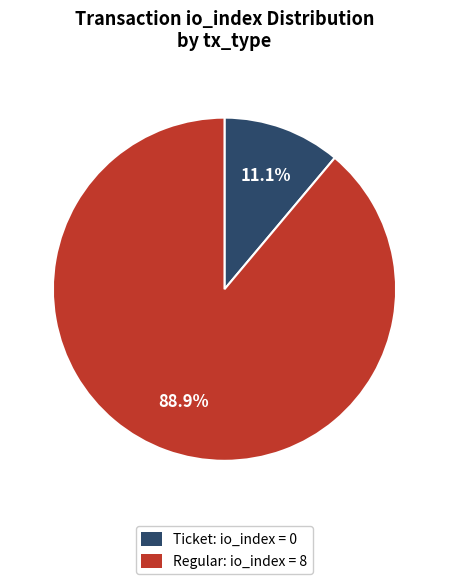

To the nearest percent, what is the difference between the largest and smallest slice percentages?

78%